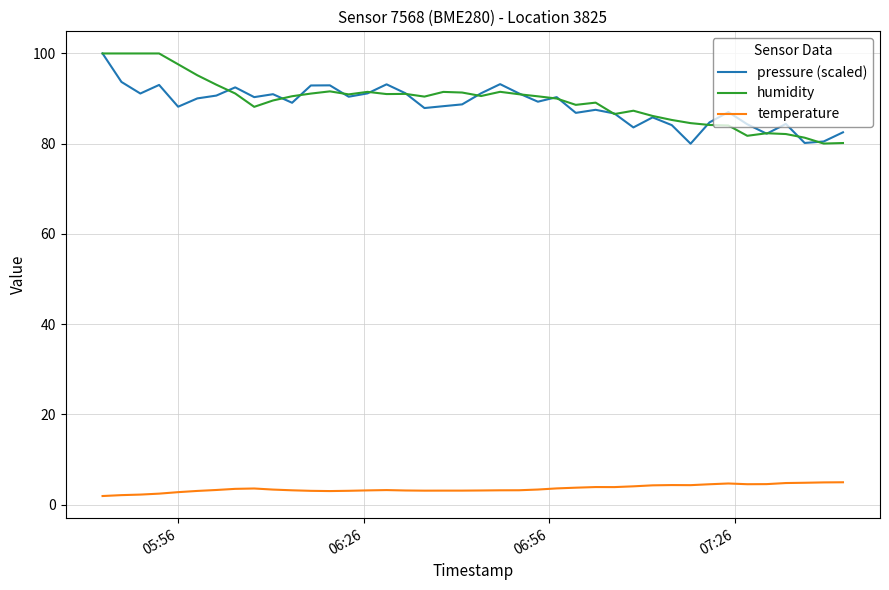

What is the maximum value shown in the chart?

100.0